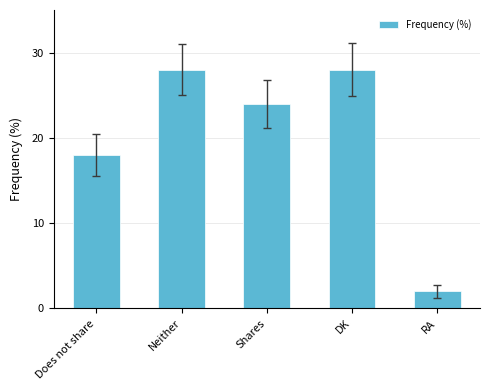

What is the difference between the maximum and minimum values?

26